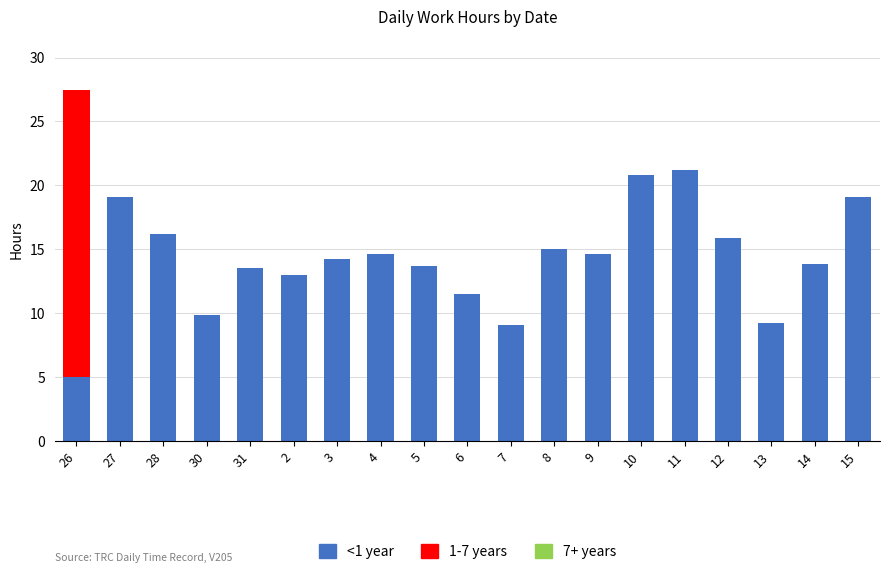

What is the total value across all series at 12?

15.9